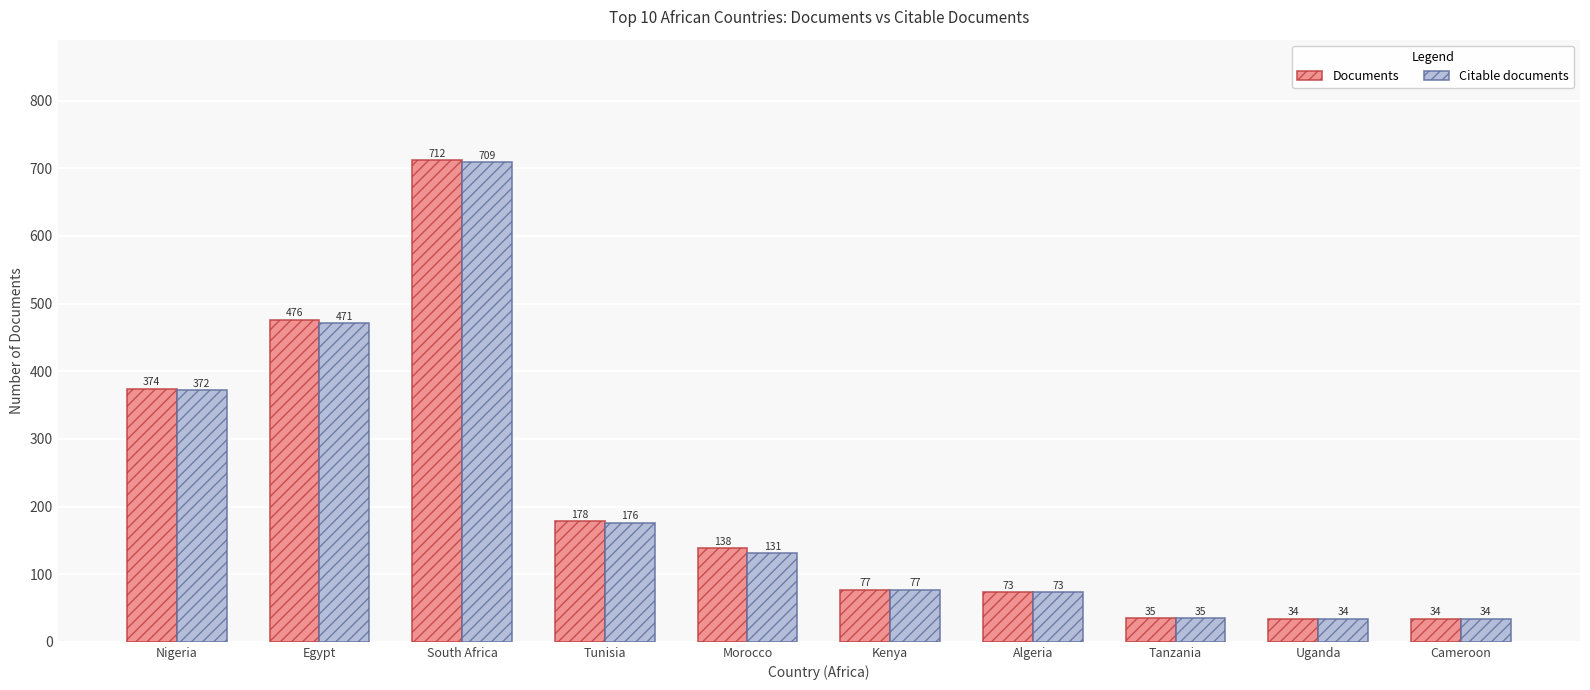

What is the spread (max minus min) of values at Egypt?

5